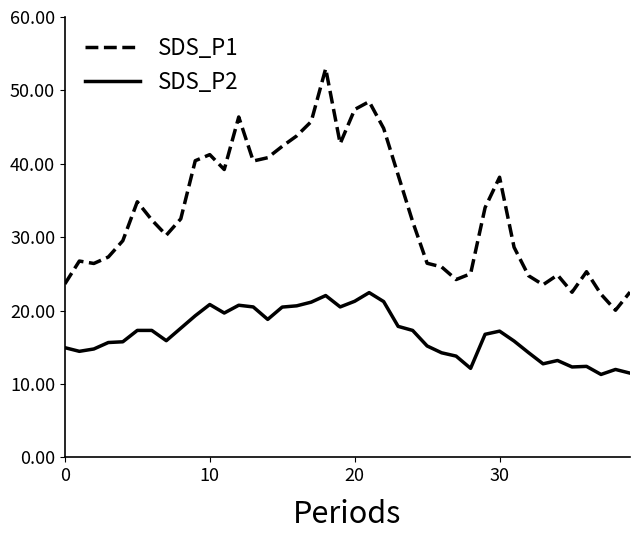

Which series has the largest total across all categories?

SDS_P1